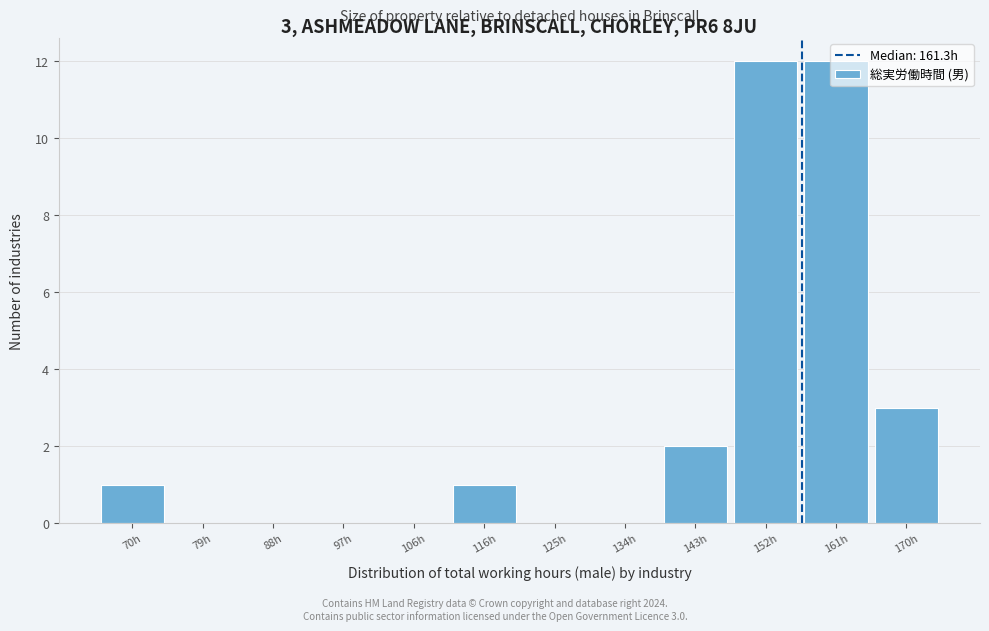

Is it true that the value at 88h is 0?

True